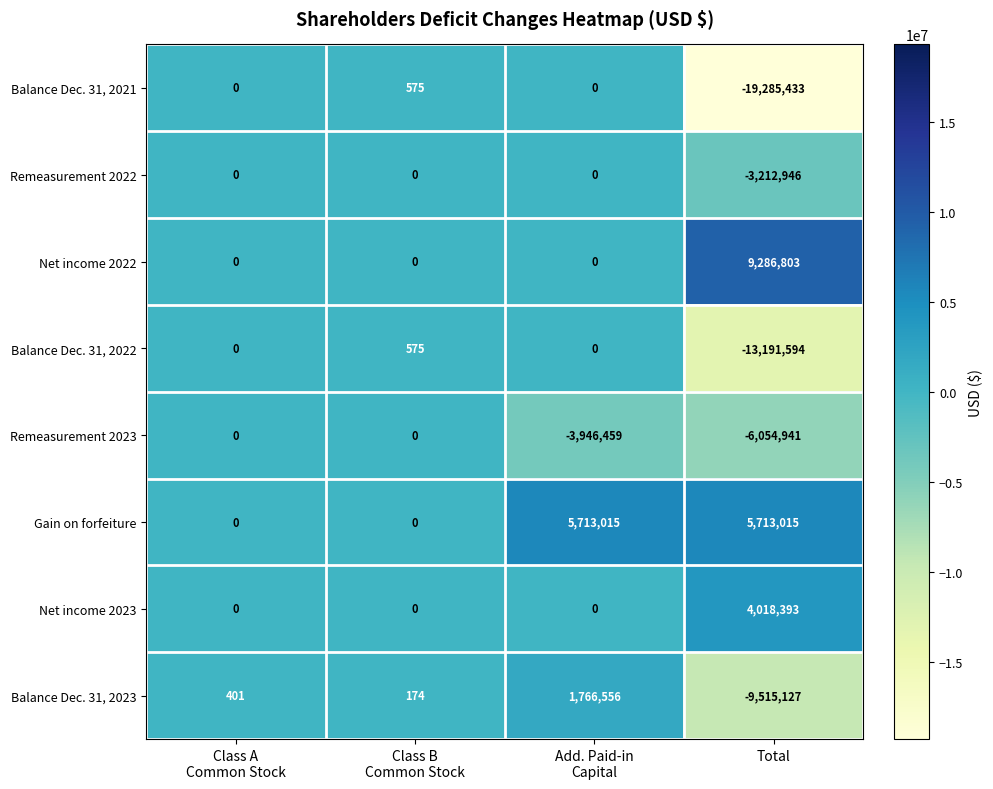

Which category has the highest value across all series?

Total